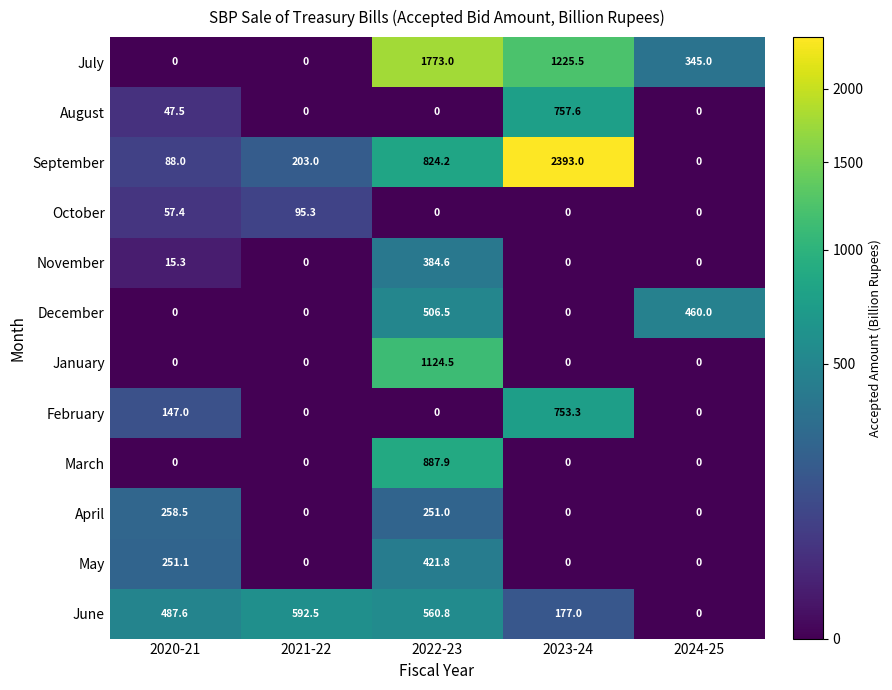

What is the total value across all series at 2024-25?

805.0